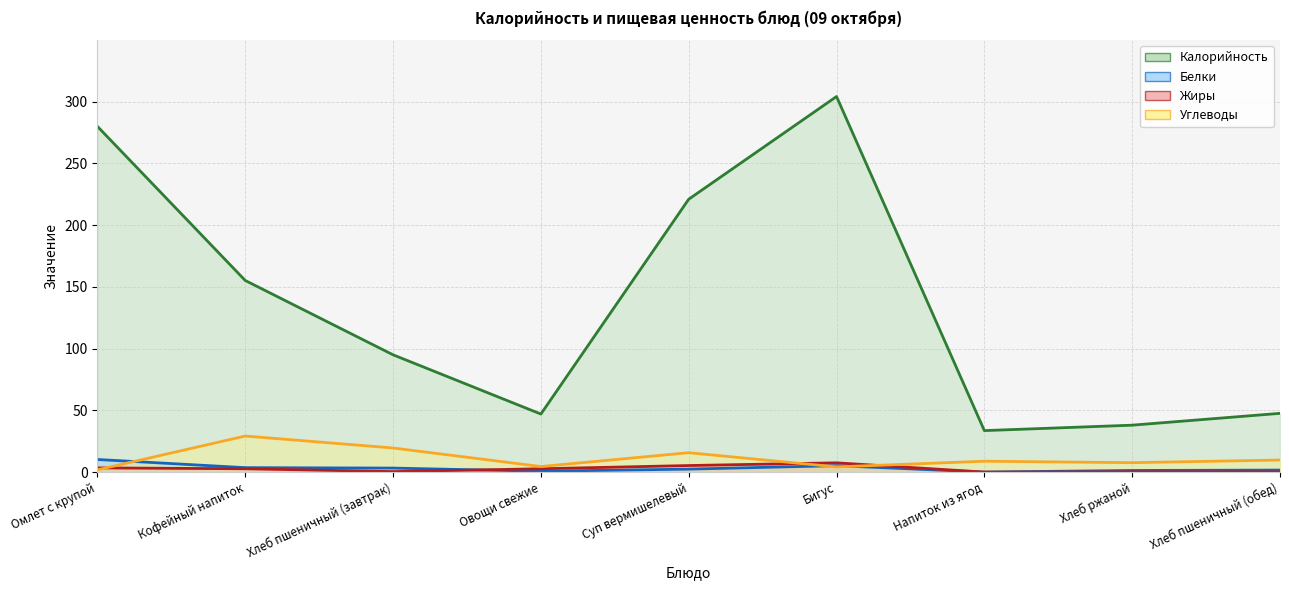

Which series has the largest total across all categories?

Калорийность